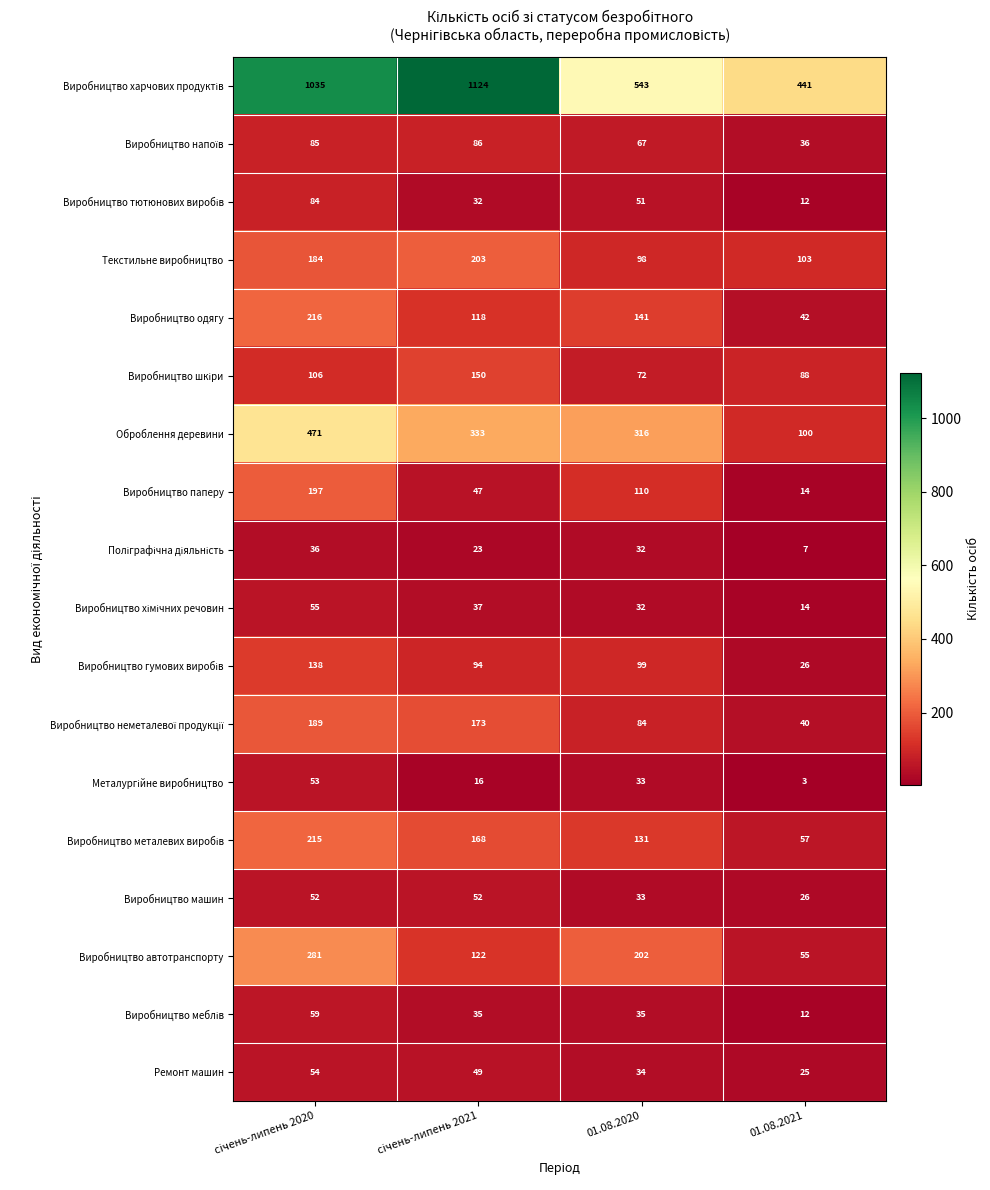

What is the difference between the second highest and minimum values in the Виробництво паперу series?

96